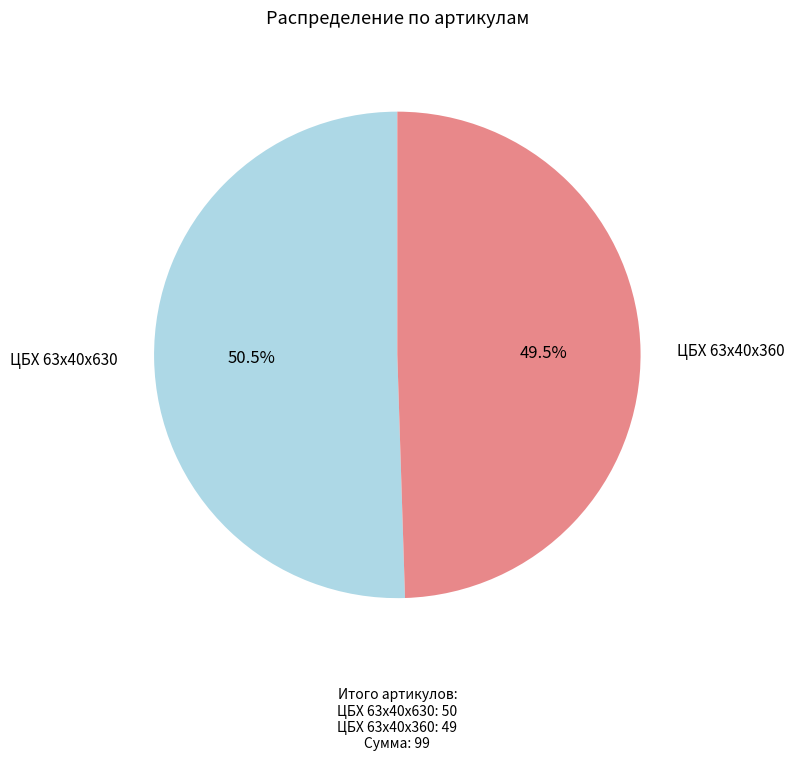

Does any single category account for the majority?

Yes